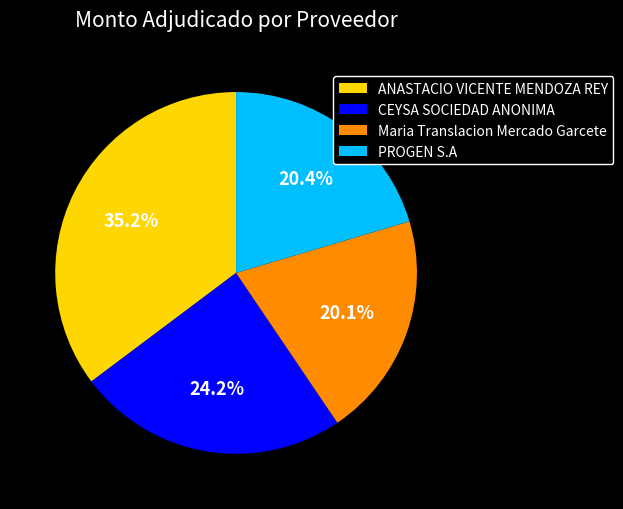

How many segments does this pie chart have?

4